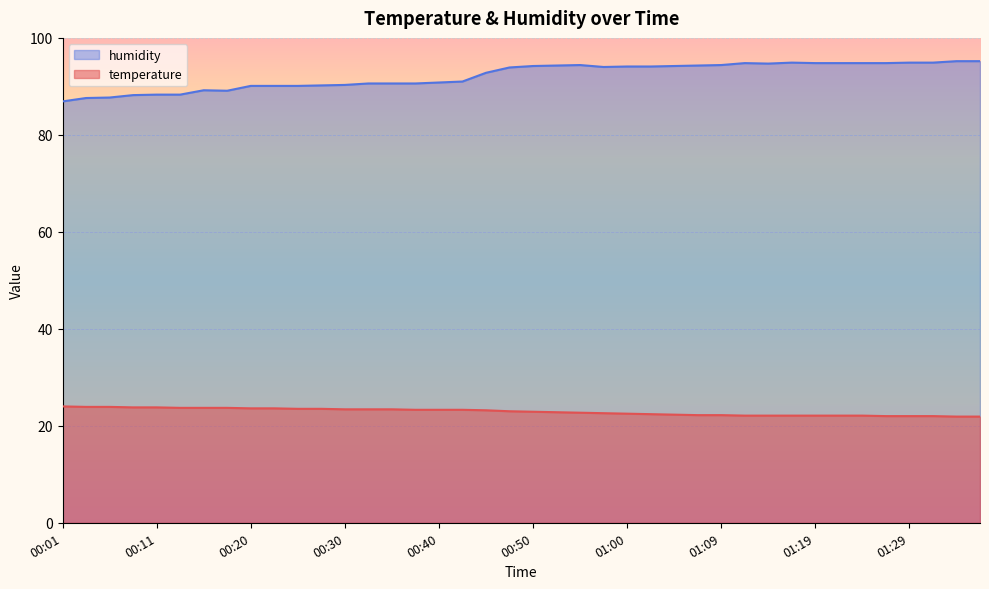

Reading left to right, what are all the values shown in this chart?

temperature: 00:01=24.0	00:03=23.9	00:06=23.9	00:08=23.8	00:11=23.8	00:13=23.7	00:15=23.7	00:18=23.7	00:20=23.6	00:23=23.6	00:25=23.5	00:28=23.5	00:30=23.4	00:32=23.4	00:35=23.4	00:38=23.3	00:40=23.3	00:42=23.3	00:45=23.2	00:47=23.0	00:50=22.9	00:52=22.8	00:55=22.7	00:57=22.6	01:00=22.5	01:02=22.4	01:04=22.3	01:07=22.2	01:09=22.2	01:12=22.1	01:14=22.1	01:17=22.1	01:19=22.1	01:22=22.1	01:24=22.1	01:26=22.0	01:29=22.0	01:31=22.0	01:34=21.9	01:36=21.9
humidity: 00:01=86.9	00:03=87.6	00:06=87.7	00:08=88.2	00:11=88.3	00:13=88.3	00:15=89.2	00:18=89.1	00:20=90.1	00:23=90.1	00:25=90.1	00:28=90.2	00:30=90.3	00:32=90.6	00:35=90.6	00:38=90.6	00:40=90.8	00:42=91.0	00:45=92.8	00:47=93.9	00:50=94.2	00:52=94.3	00:55=94.4	00:57=94.0	01:00=94.1	01:02=94.1	01:04=94.2	01:07=94.3	01:09=94.4	01:12=94.8	01:14=94.7	01:17=94.9	01:19=94.8	01:22=94.8	01:24=94.8	01:26=94.8	01:29=94.9	01:31=94.9	01:34=95.2	01:36=95.2